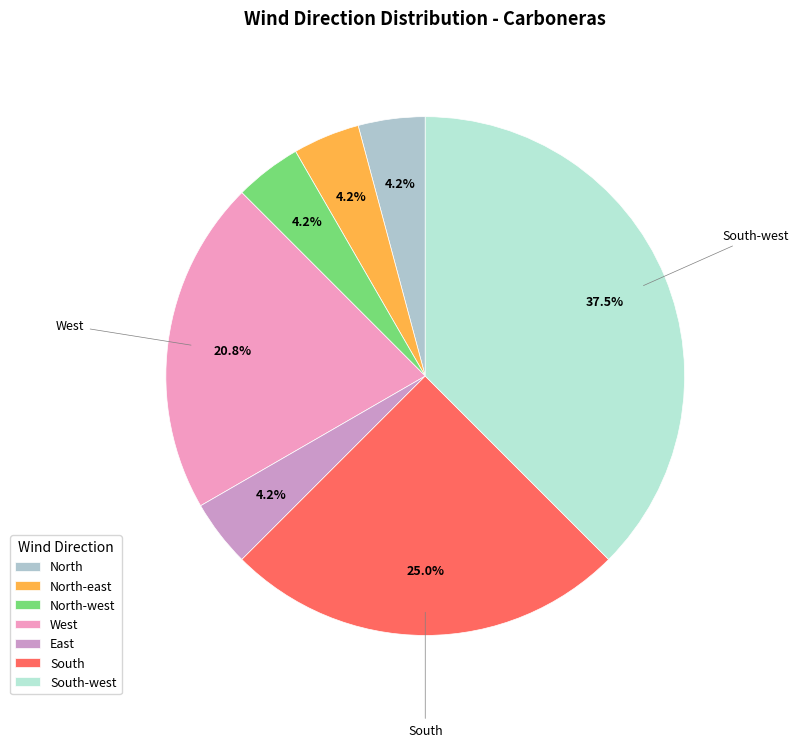

What percentage is the North-east slice, to the nearest percent?

4%